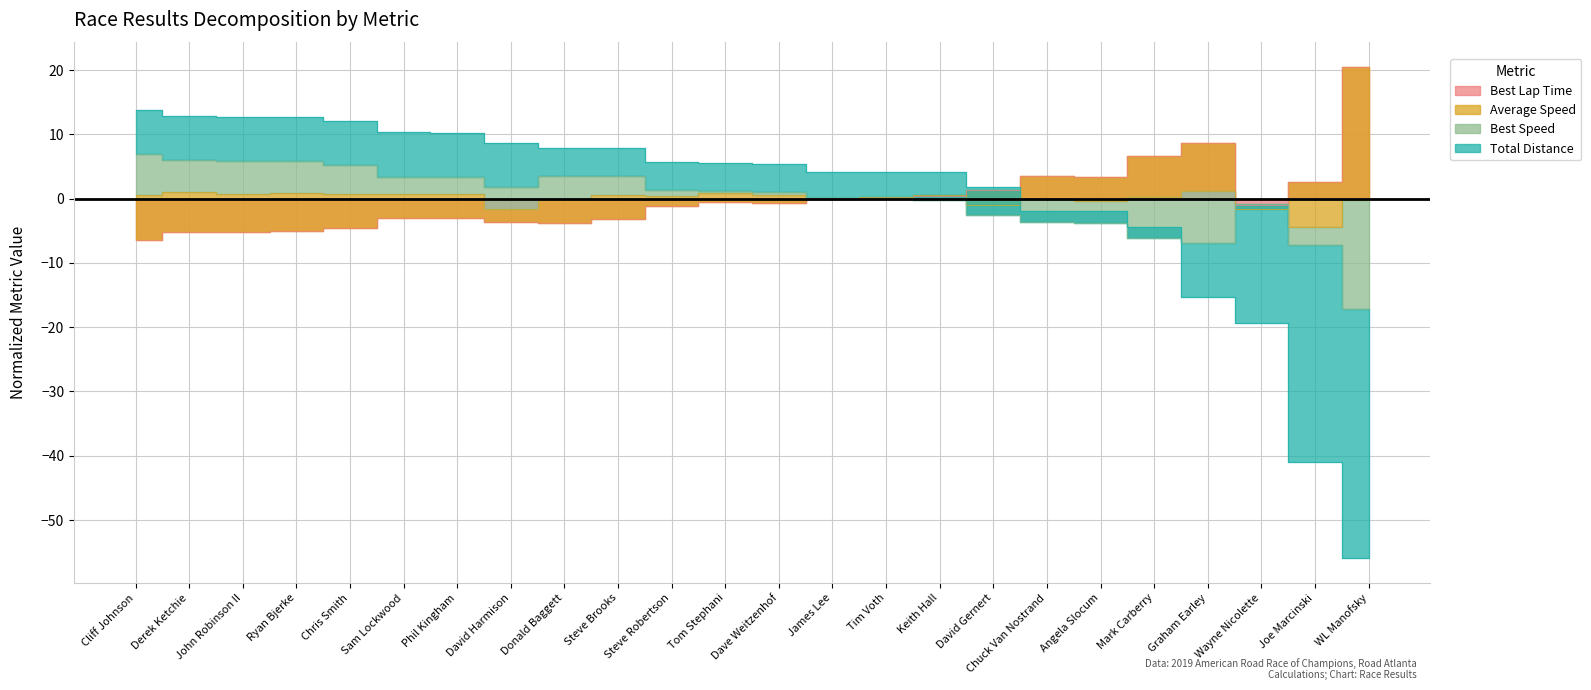

Which series has the largest total across all categories?

Average Speed